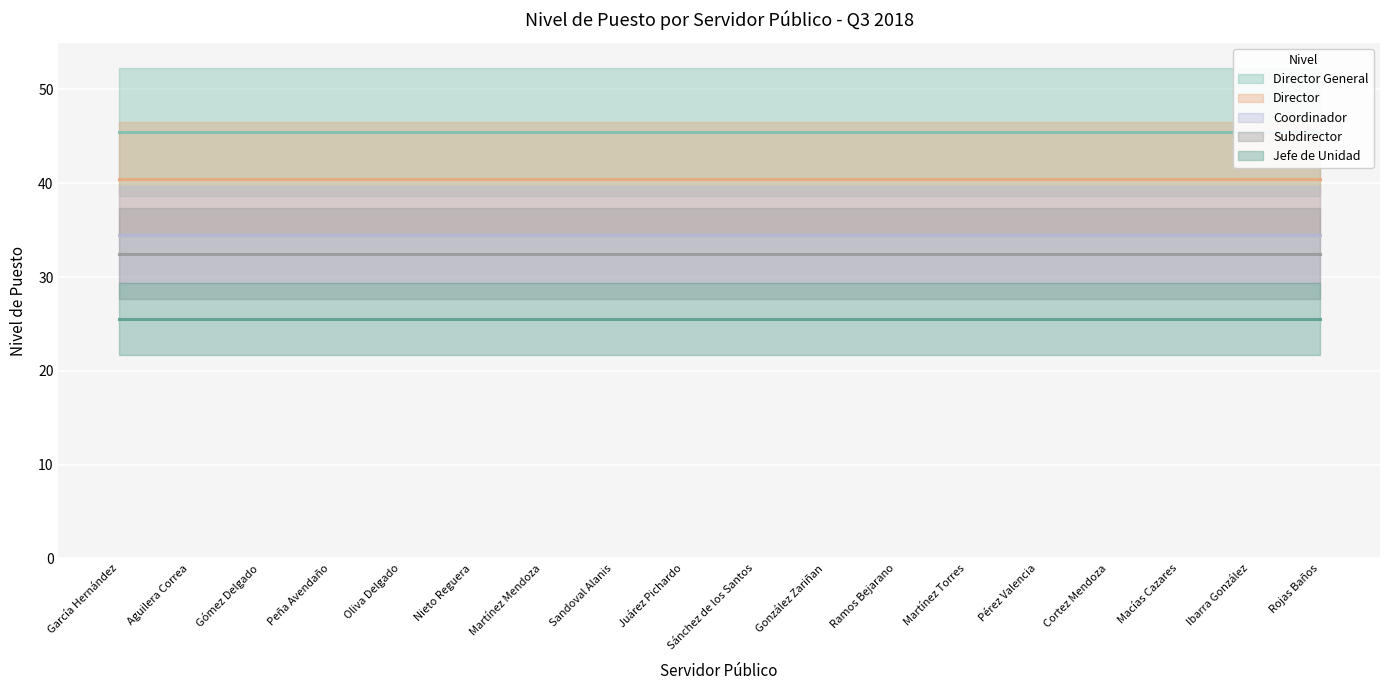

What is the spread (max minus min) of values at Juárez Pichardo?

20.0